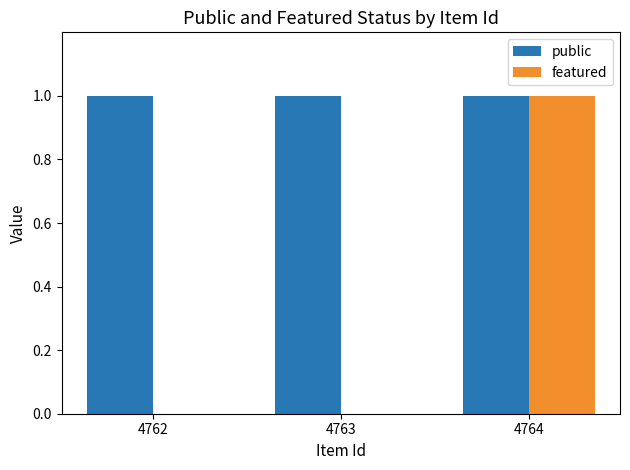

Which series has the widest spread of values?

featured